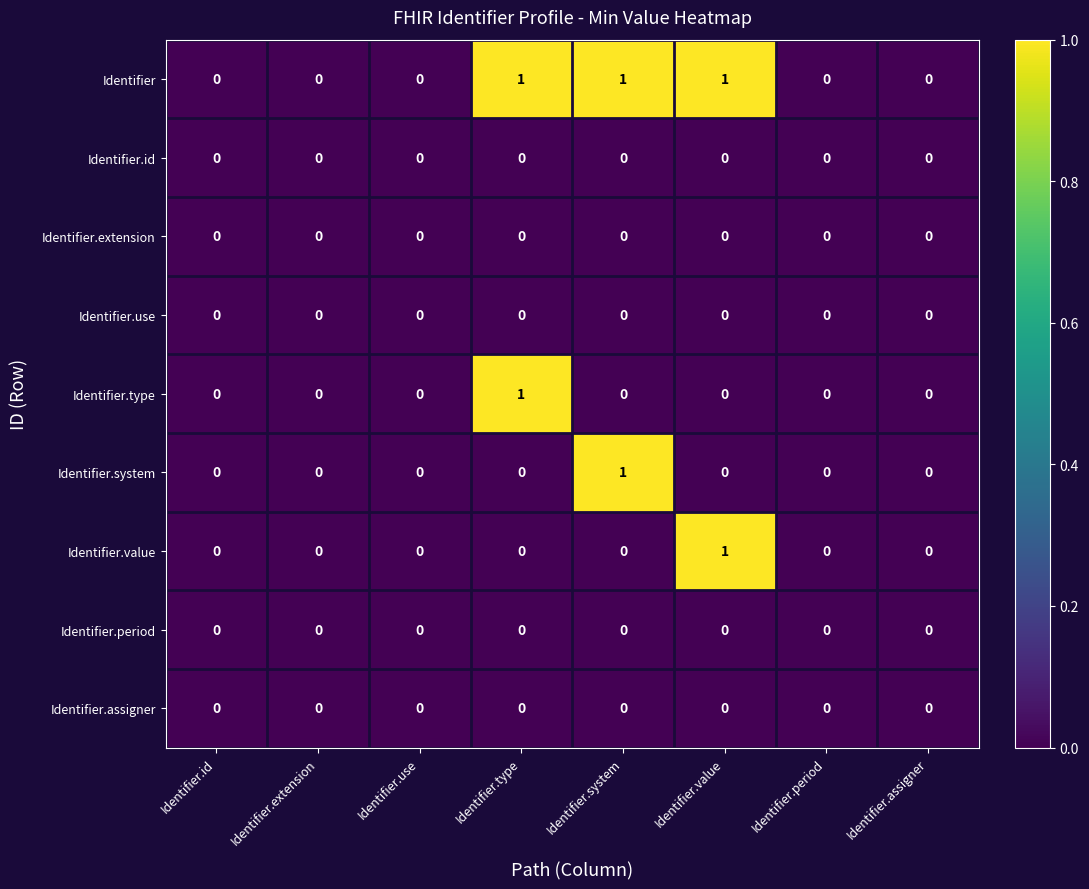

True or false: Identifier.value has a value of 0 at Identifier.system.

True